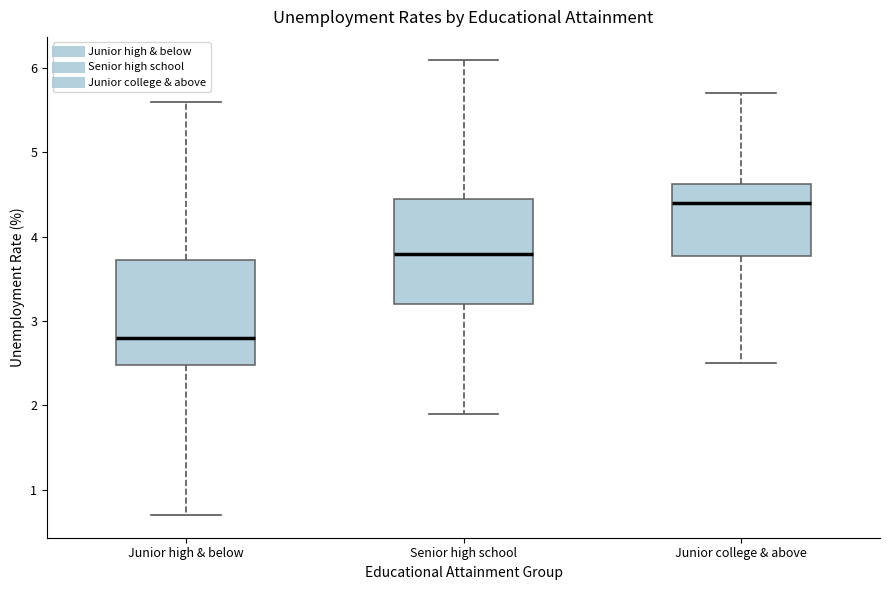

Reading left to right, transcribe this box plot: for each box, give where its median line is, the range the box spans, and where its two whiskers end, as read against the y-axis. The values are not printed on the chart, so give them approximately, as read against the axis.

Junior high & below: median 2.8, box 2.5 to 3.7, whiskers 0.7 to 5.6
Senior high school: median 3.8, box 3.2 to 4.5, whiskers 1.9 to 6.1
Junior college & above: median 4.4, box 3.8 to 4.6, whiskers 2.5 to 5.7